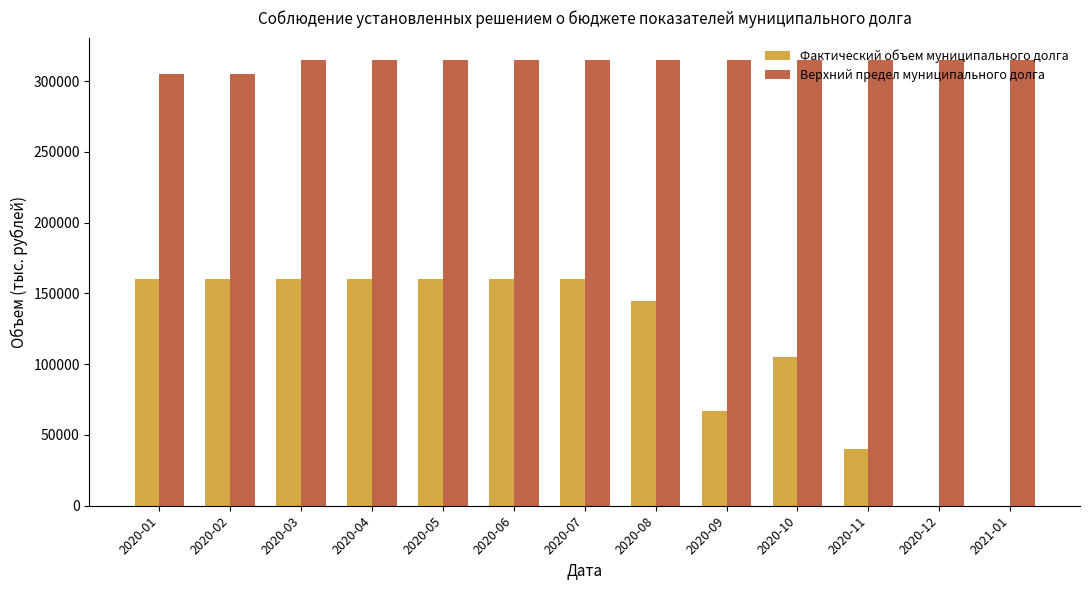

What is the greatest value displayed?

315000